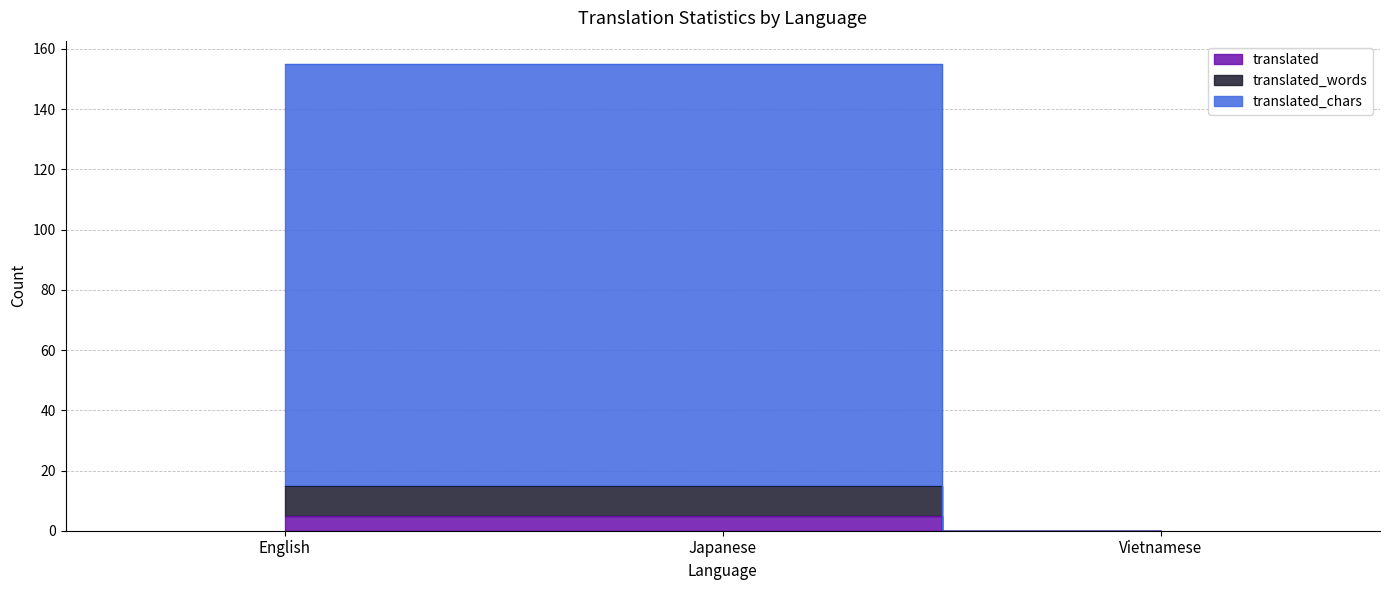

What is the value of the translated_chars point at the 2nd from the left?

155